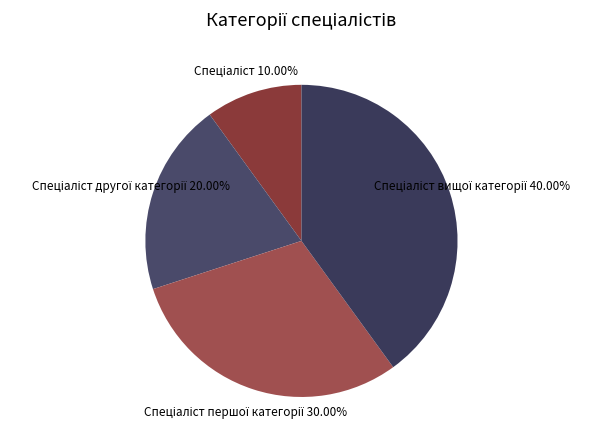

Is there any slice that represents more than half of the pie?

No